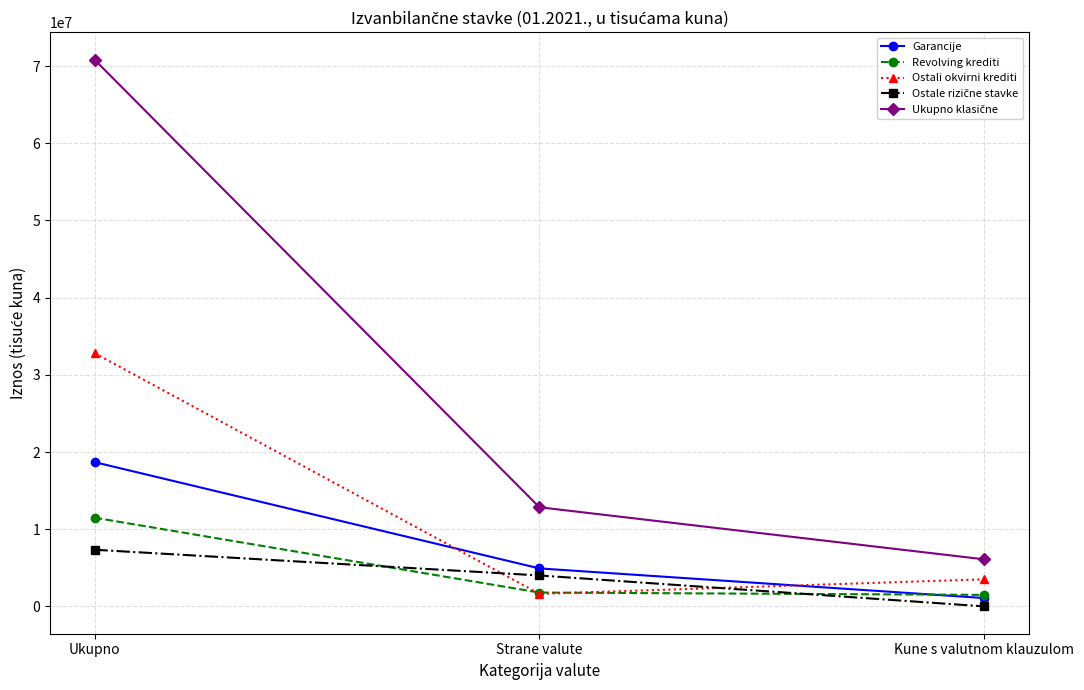

The Ostali okvirni krediti series shows 12796552 at Ukupno. True or false?

False